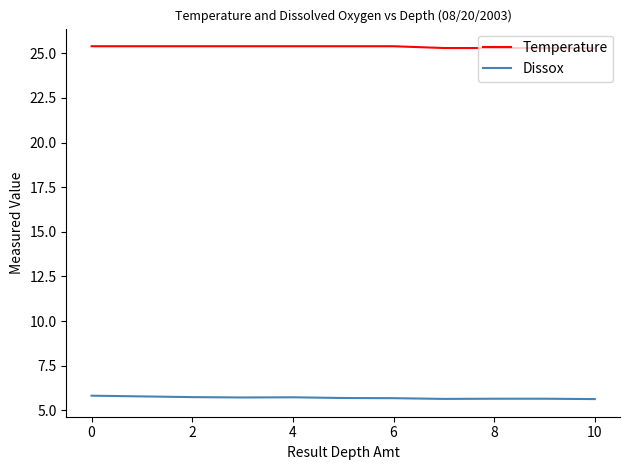

What is the minimum value shown in the chart?

5.6